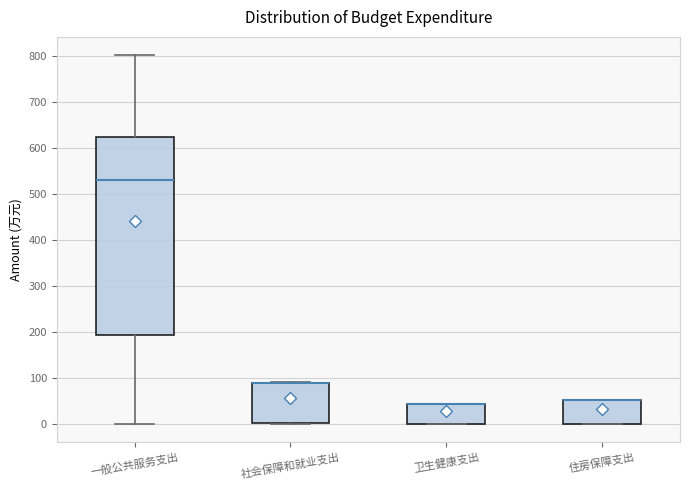

Reading left to right, transcribe this box plot: for each box, give where its median line is, the range the box spans, and where its two whiskers end, as read against the y-axis. The values are not printed on the chart, so give them approximately, as read against the axis.

一般公共服务支出: median 530, box 190 to 620, whiskers 0 to 800
社会保障和就业支出: median 90 (drawn on the box's upper edge), box 0 to 90, whiskers 0 to 90
卫生健康支出: median 40 (drawn on the box's upper edge), box 0 to 40, whiskers 0 to 40
住房保障支出: median 50 (drawn on the box's upper edge), box 0 to 50, whiskers 0 to 50